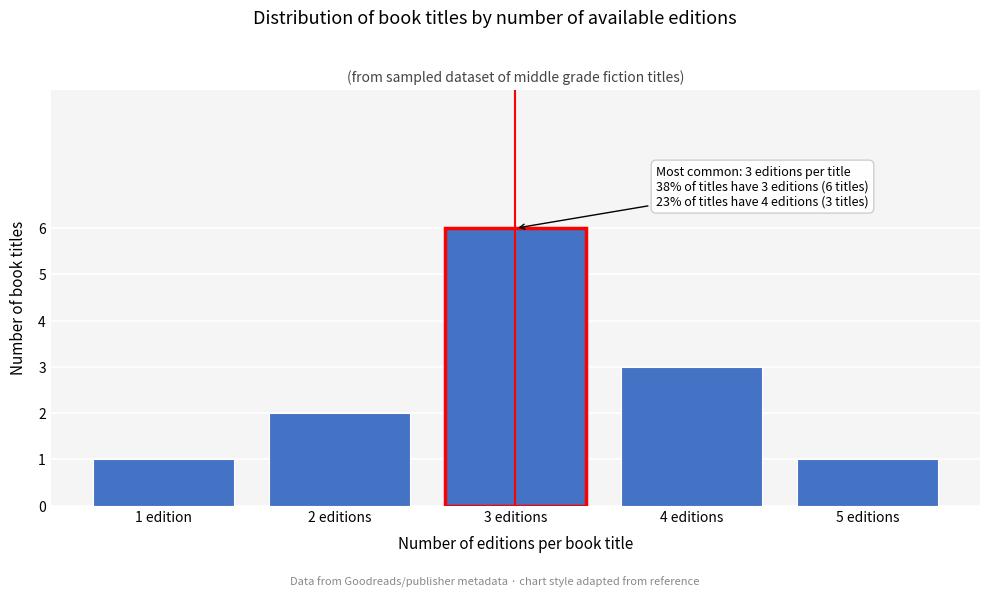

Reading left to right, list all the values displayed in this chart.

1	2	6	3	1